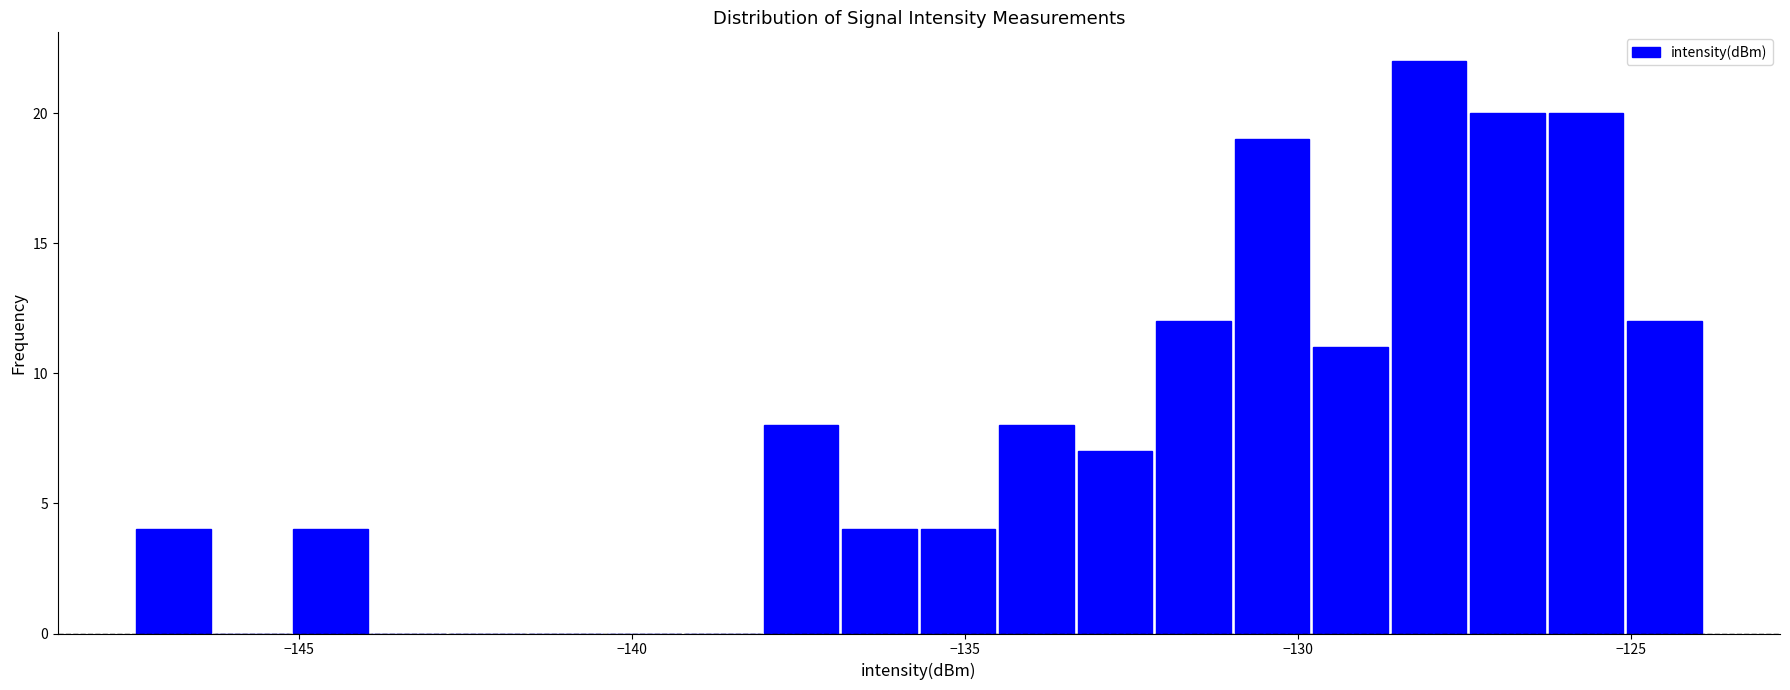

Around what value on the x-axis is the tallest bar? Give the approximate position of its centre, as read against the axis.

-128.0